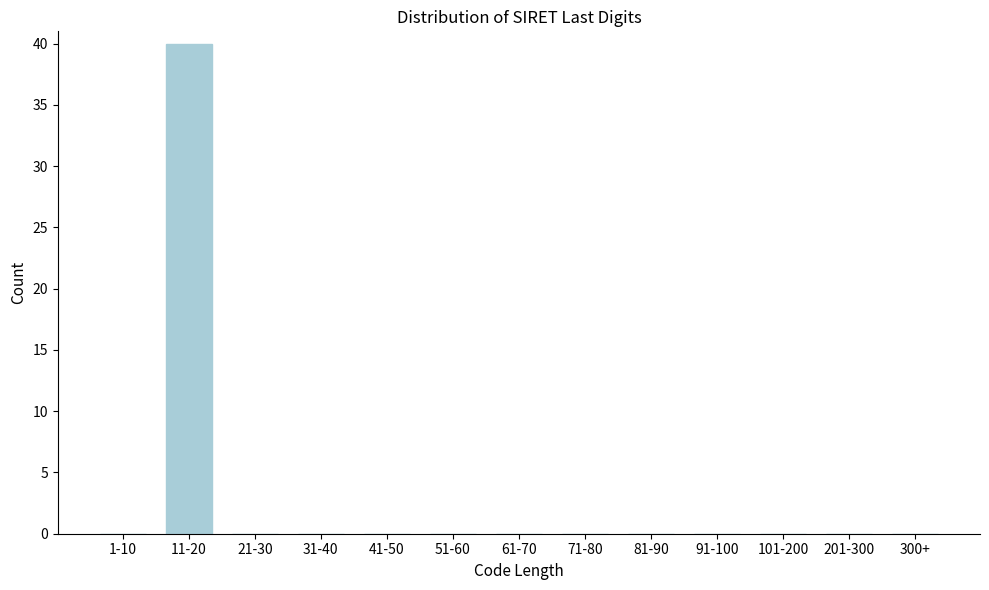

Reading left to right, list all the values displayed in this chart.

1-10=0	11-20=40	21-30=0	31-40=0	41-50=0	51-60=0	61-70=0	71-80=0	81-90=0	91-100=0	101-200=0	201-300=0	300+=0